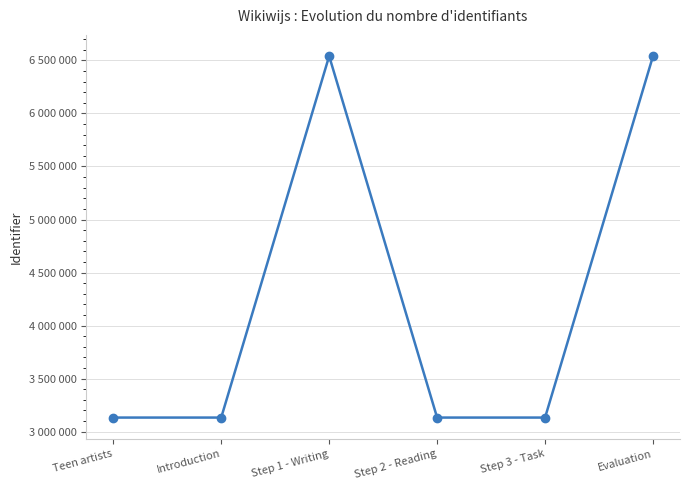

List the labels in order of value, smallest first.

Teen artists, Introduction, Step 2 - Reading, Step 3 - Task, Step 1 - Writing, Evaluation